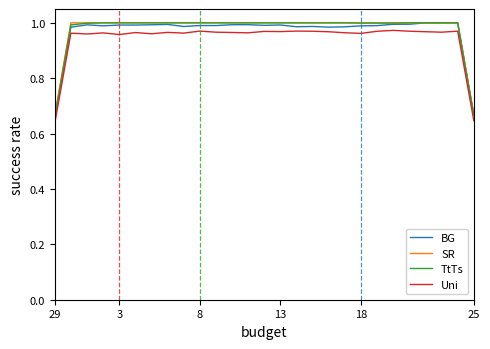

True or false: Uni and BG intersect in this chart.

False